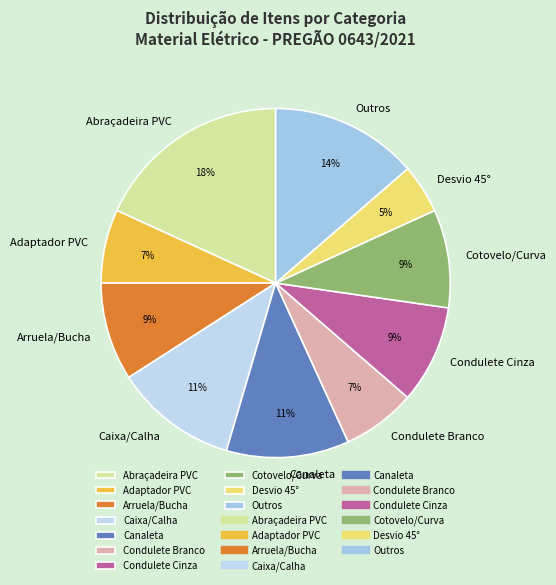

How many segments does this pie chart have?

10